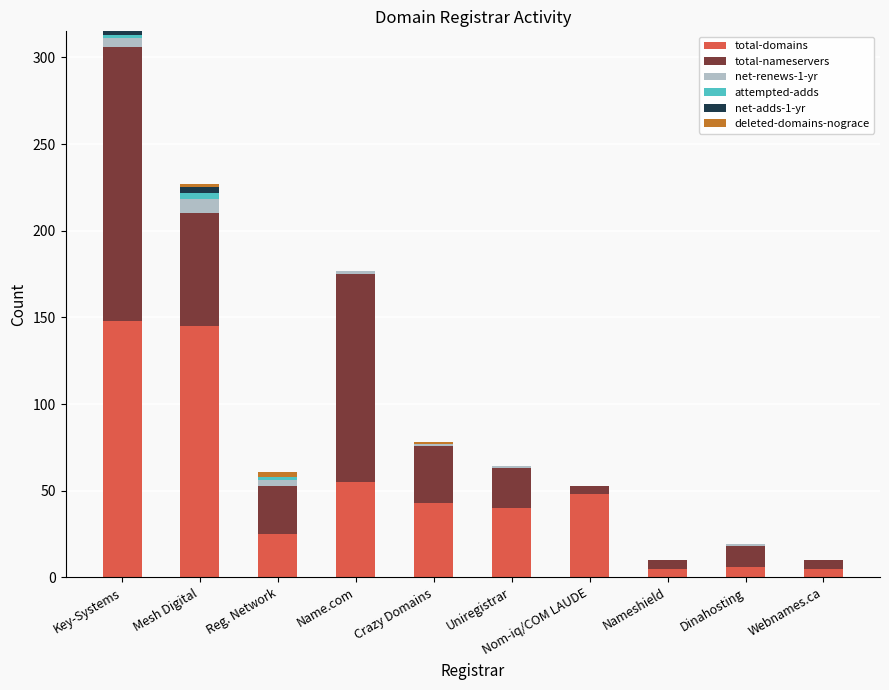

The value of total-domains at Key-Systems is 255. True or false?

False